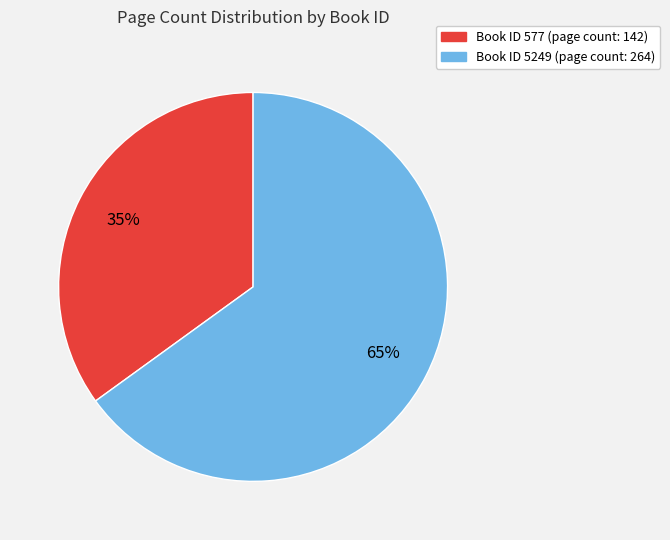

Is there any slice that represents more than half of the pie?

Yes